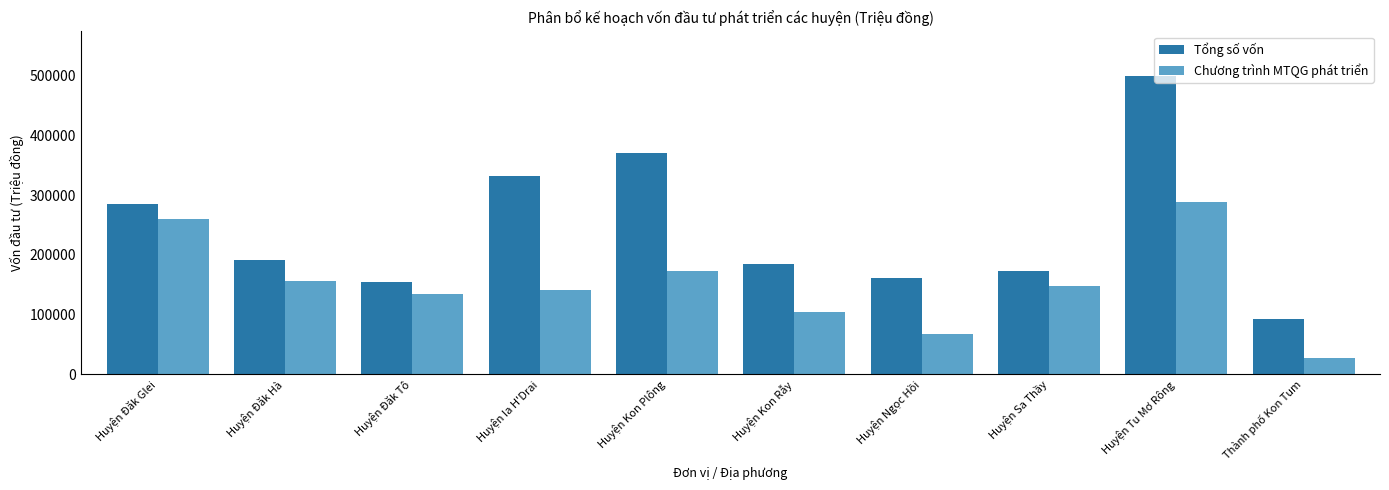

What is the difference between the Chương trình MTQG phát triển values at Huyện Đăk Hà and Huyện Kon Plông?

17189